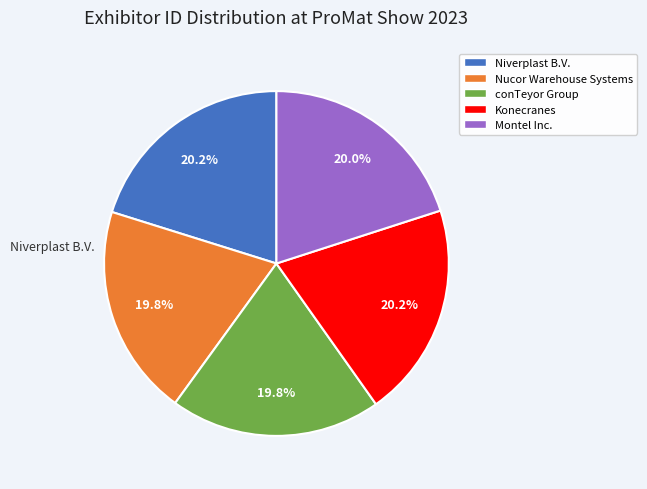

What percentage is the Niverplast B.V. slice, to the nearest percent?

20%